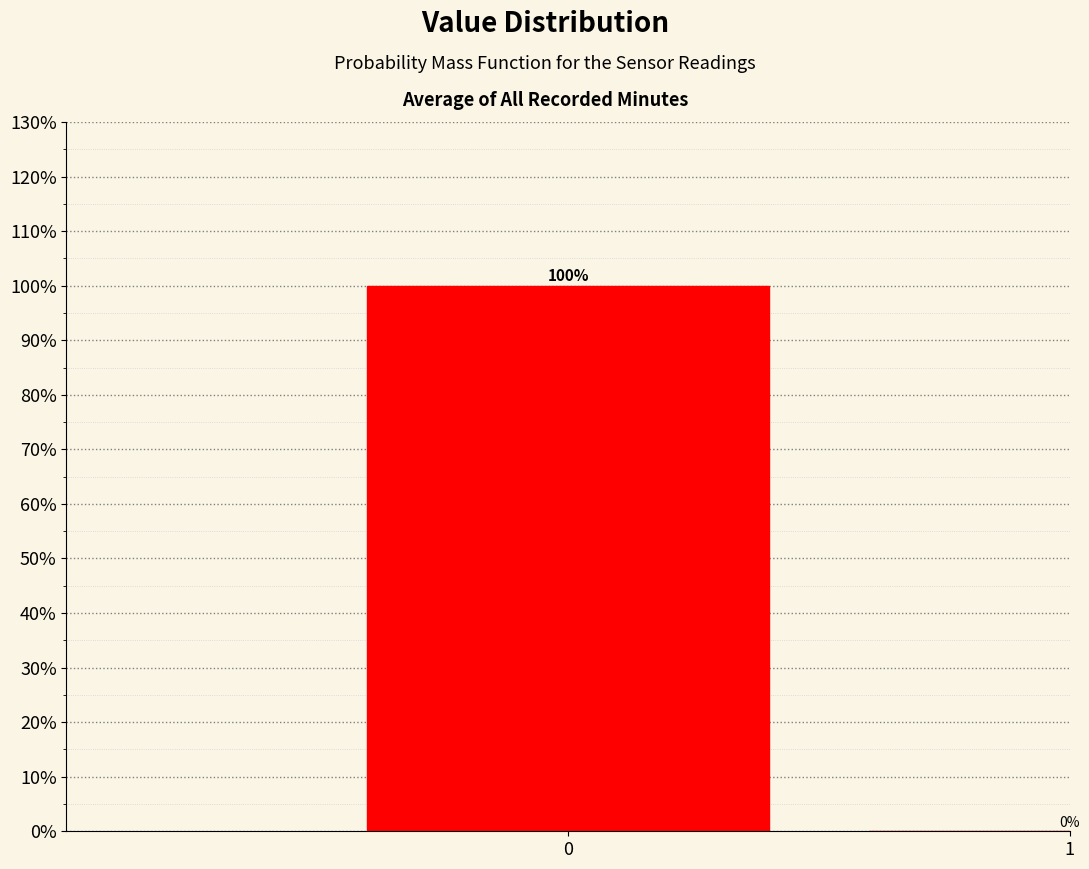

Reading left to right, list all the values displayed in this chart.

0=100	1=0